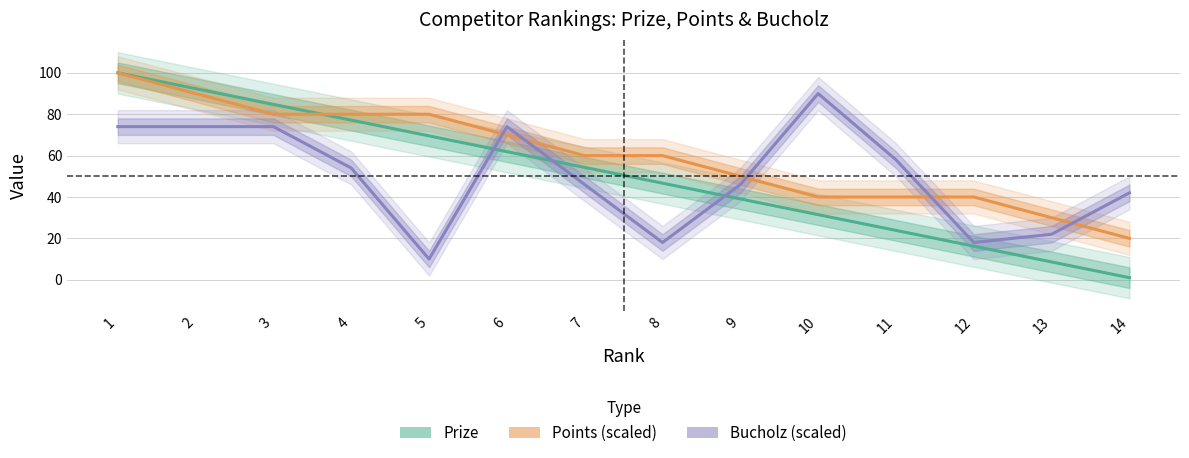

Where is the first local maximum for Bucholz (scaled)?

6